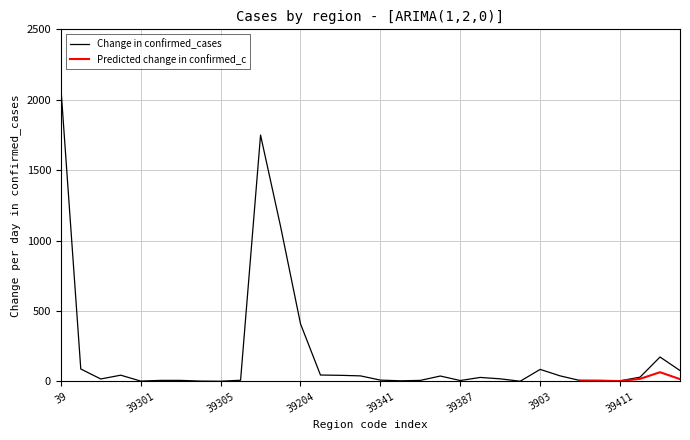

Approximately how many times larger is the value at 3903 compared to 39305?

85.0